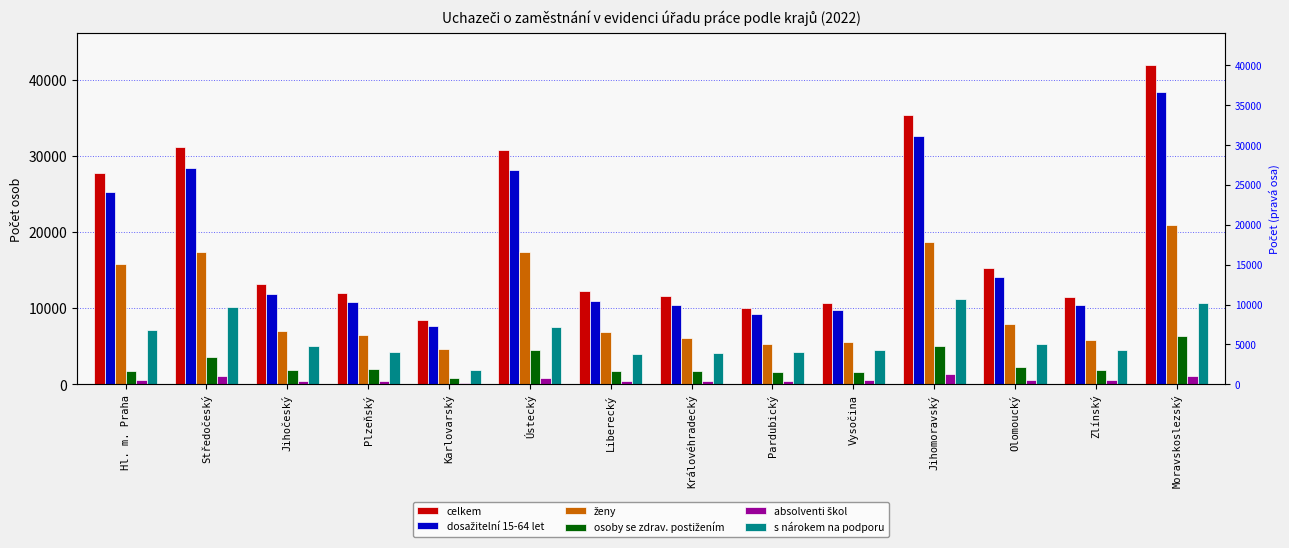

What is the minimum value shown in the chart?

193